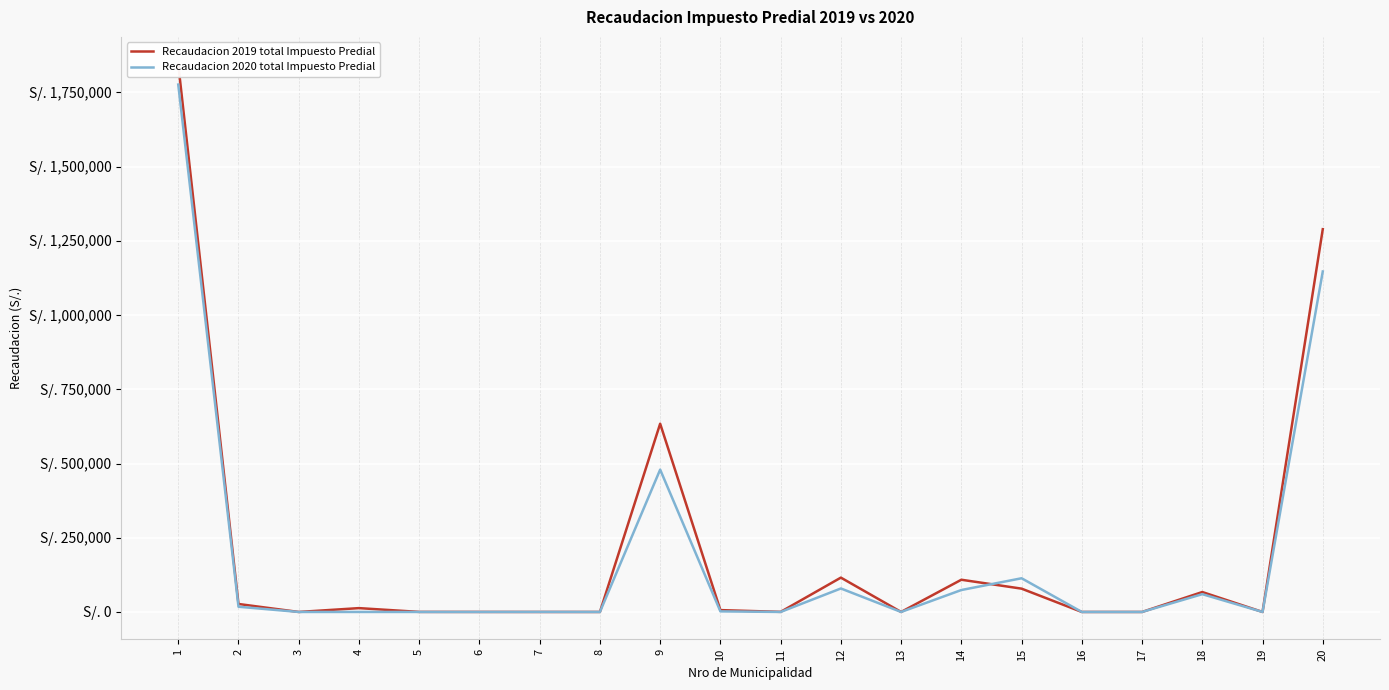

What is the highest value of the Recaudacion 2020 total Impuesto Predial series?

1776271.1